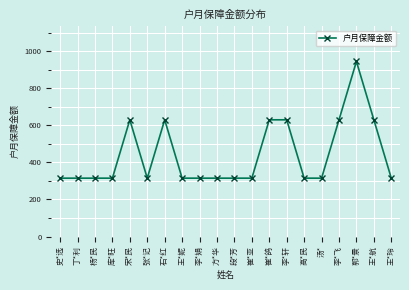

What is the change in value from 王*妮 to 李*轩?

+315